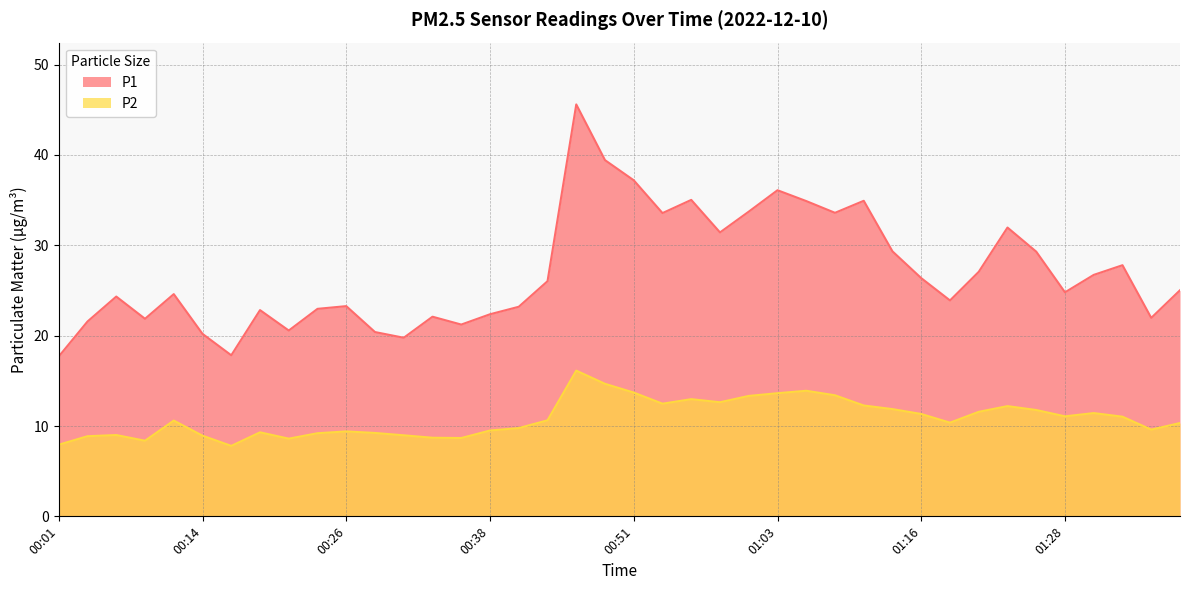

Is it true that P1 equals 32.0 at 01:23?

True